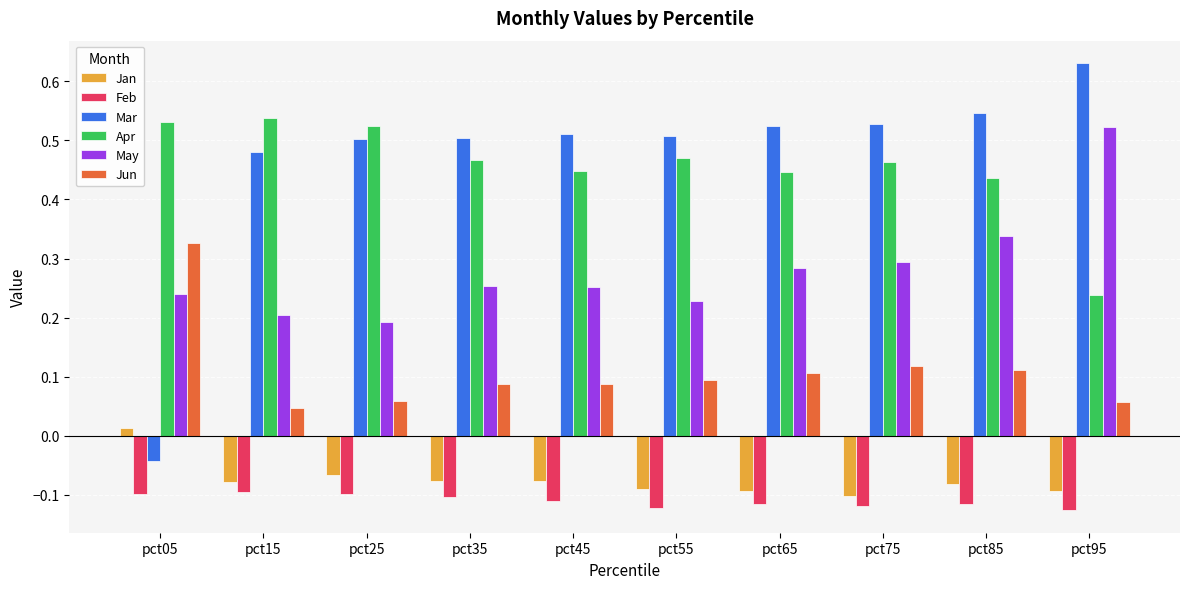

What is the sum of the Mar values at pct15 and pct75?

1.0